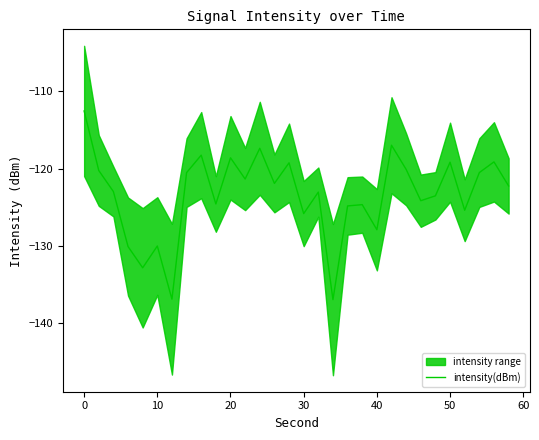

What is the maximum value shown in the chart?

-112.5